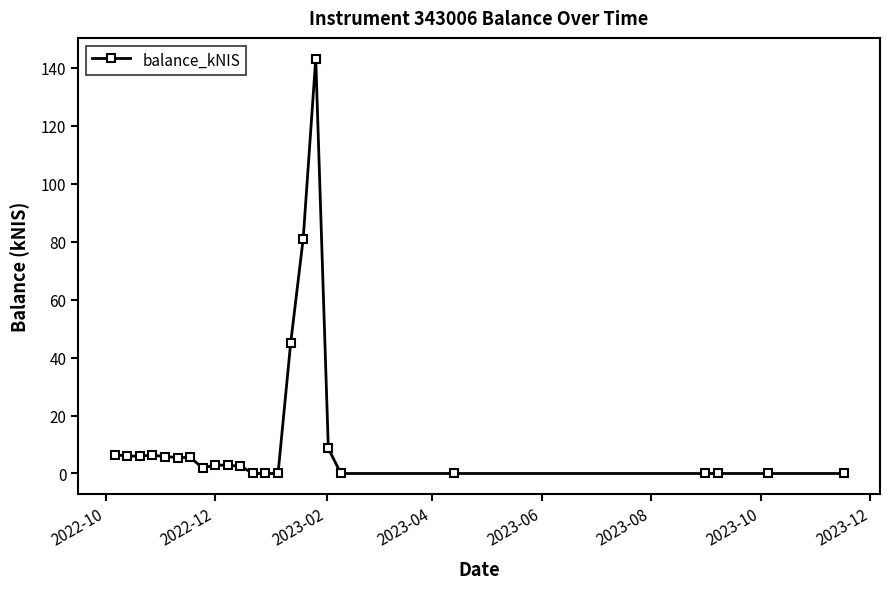

True or false: the data has more than 1 interior local peaks.

True